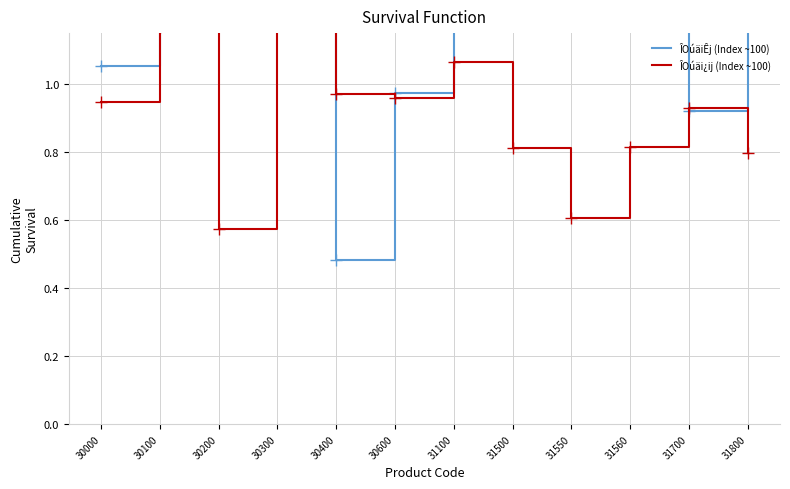

Where is ÎOúäiÊj (Index ~100) nearest to the value 2?

30100